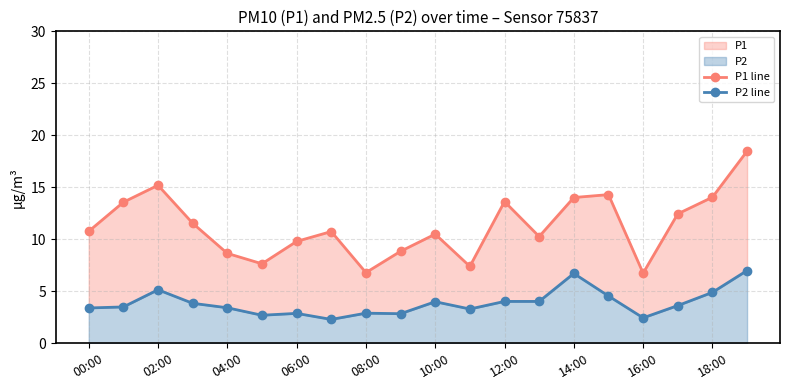

In P2 line, how many points are lower than both neighbors (excluding endpoints)?

5